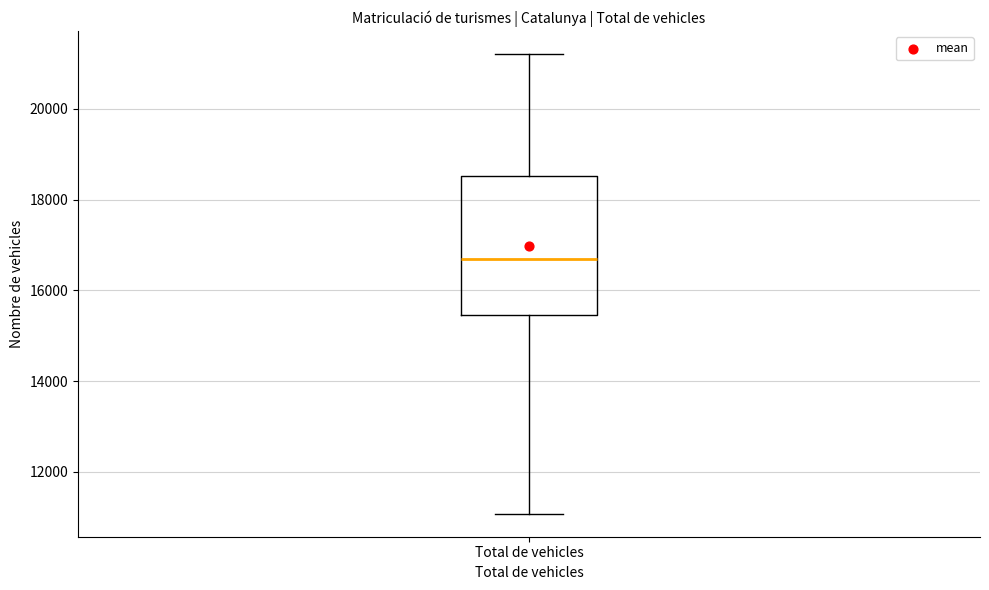

Where is the upper edge of the box for Total de vehicles on the y-axis? The values are not printed on the chart, so give them approximately, as read against the axis.

18600